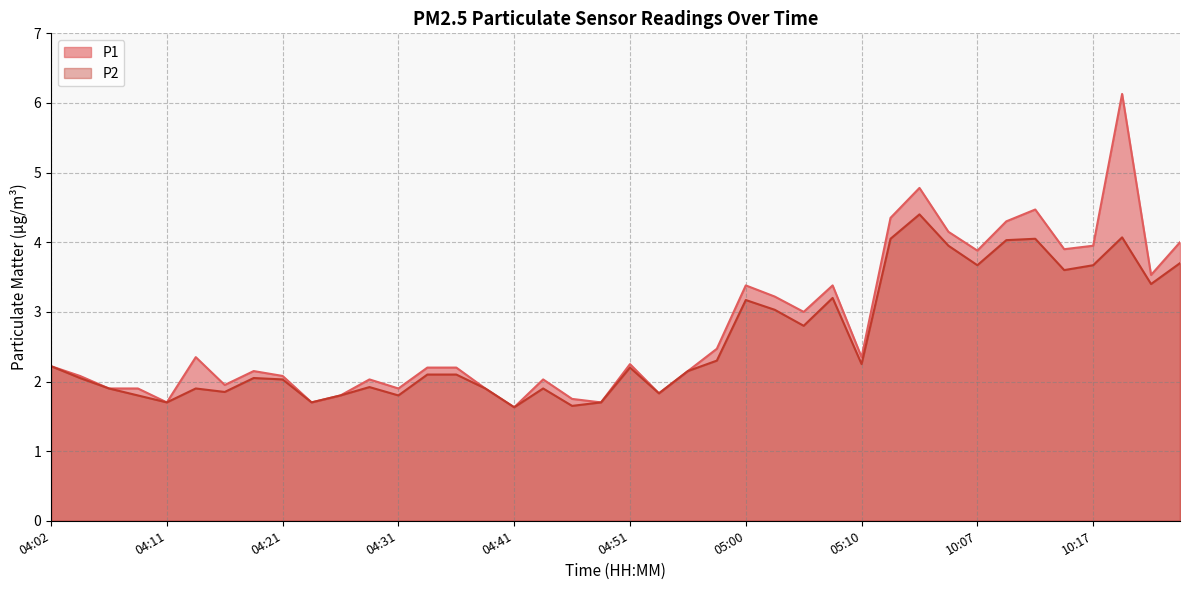

What value does the P2 series have at 05:03?

3.0